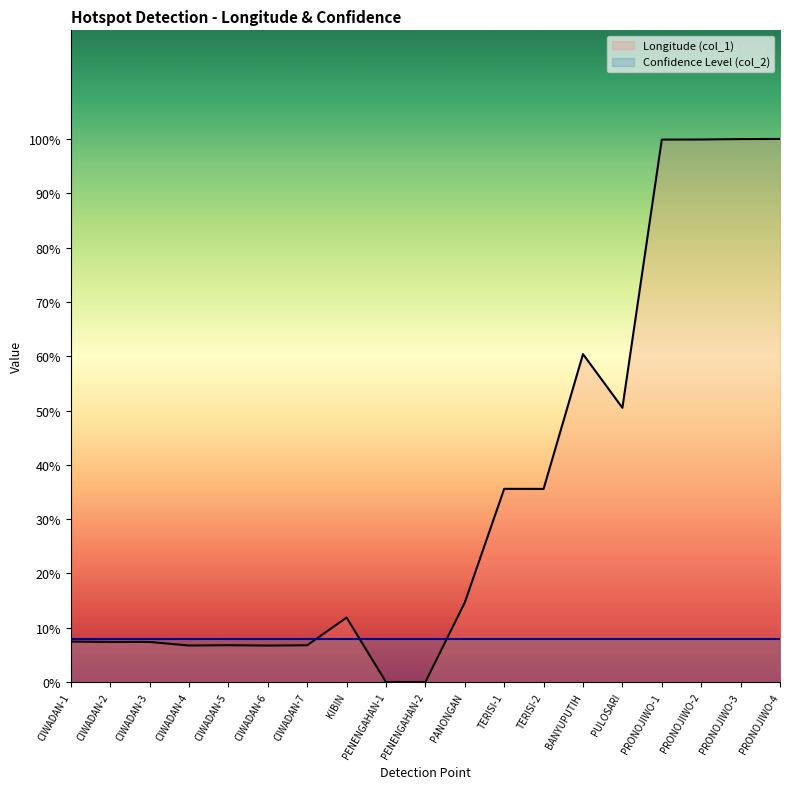

How many lines are shown in the chart?

2